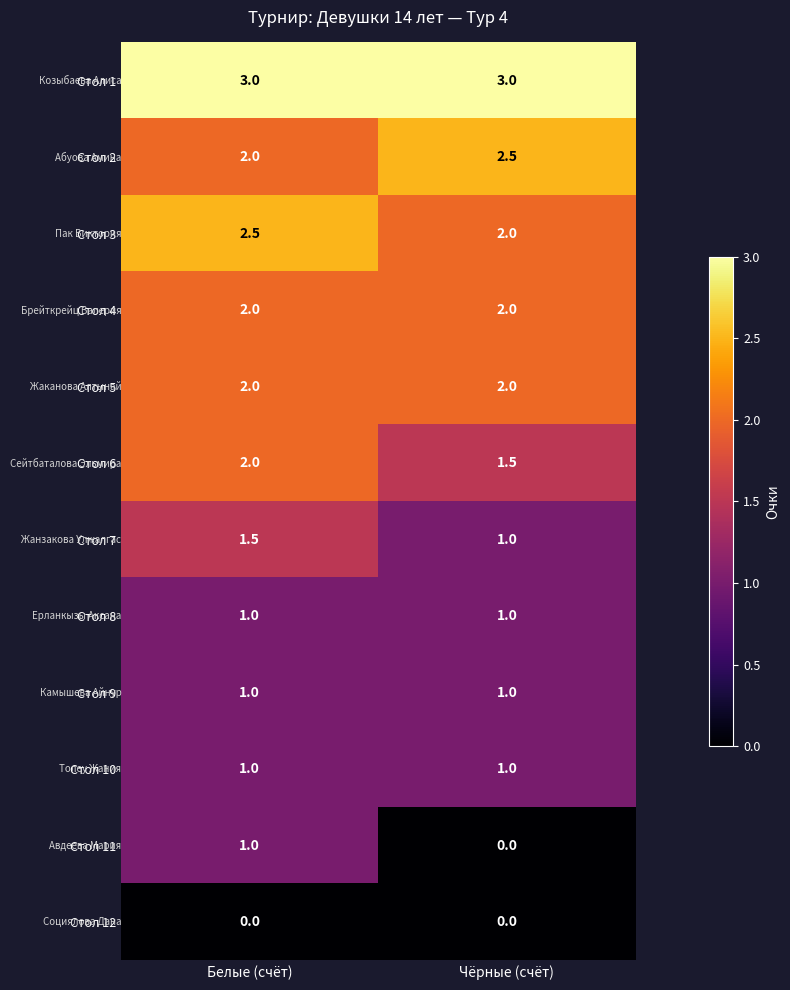

Which series has the largest total across all categories?

Стол 1